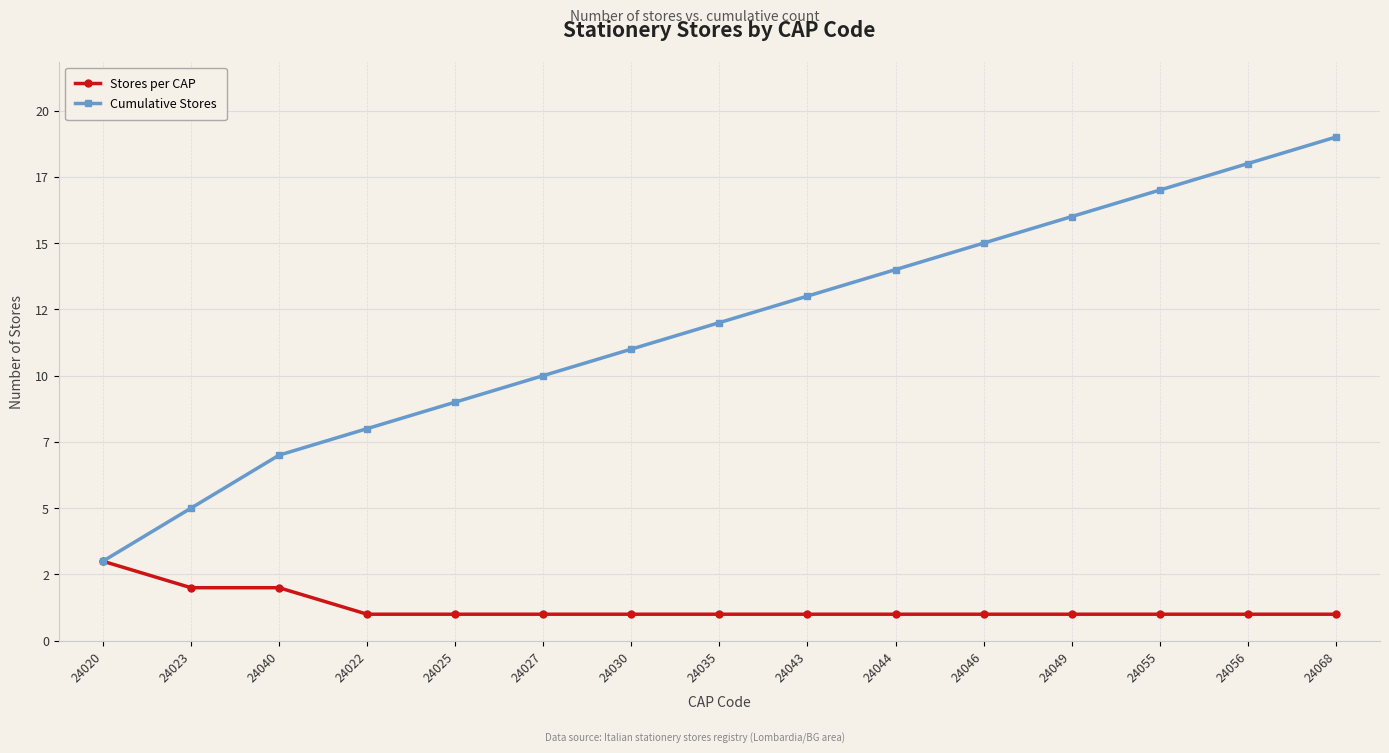

True or false: Cumulative Stores and Stores per CAP cross at least once.

False